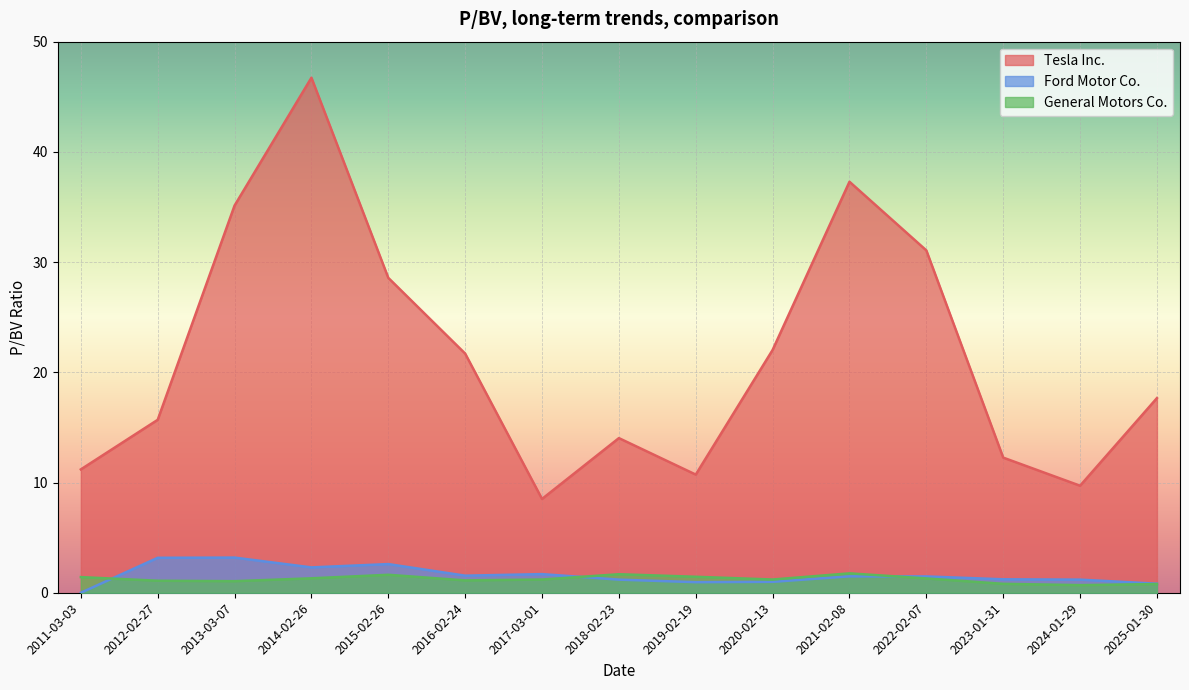

True or false: Ford Motor Co. and General Motors Co. cross at least once.

True